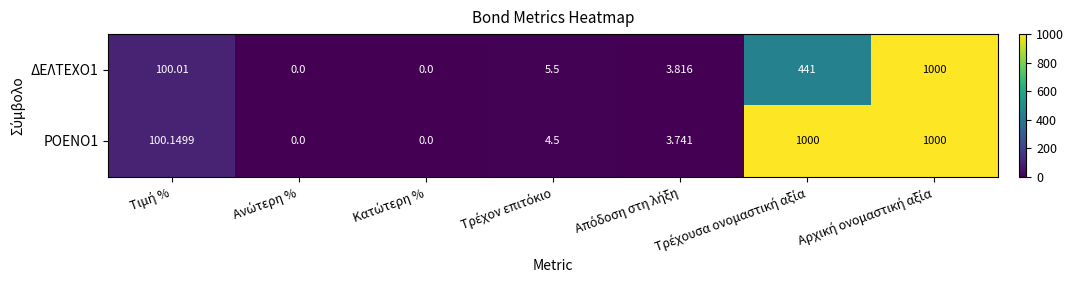

Reading left to right, list all the values displayed in this chart.

ΔΕΛΤΕΧΟ1: Τιμή %=100.0	Ανώτερη %=0.0	Κατώτερη %=0.0	Τρέχον επιτόκιο=5.5	Απόδοση στη λήξη=3.8	Τρέχουσα ονομαστική αξία=441.0	Αρχική ονομαστική αξία=1000.0
ΡΟΕΝΟ1: Τιμή %=100.1	Ανώτερη %=0.0	Κατώτερη %=0.0	Τρέχον επιτόκιο=4.5	Απόδοση στη λήξη=3.7	Τρέχουσα ονομαστική αξία=1000.0	Αρχική ονομαστική αξία=1000.0